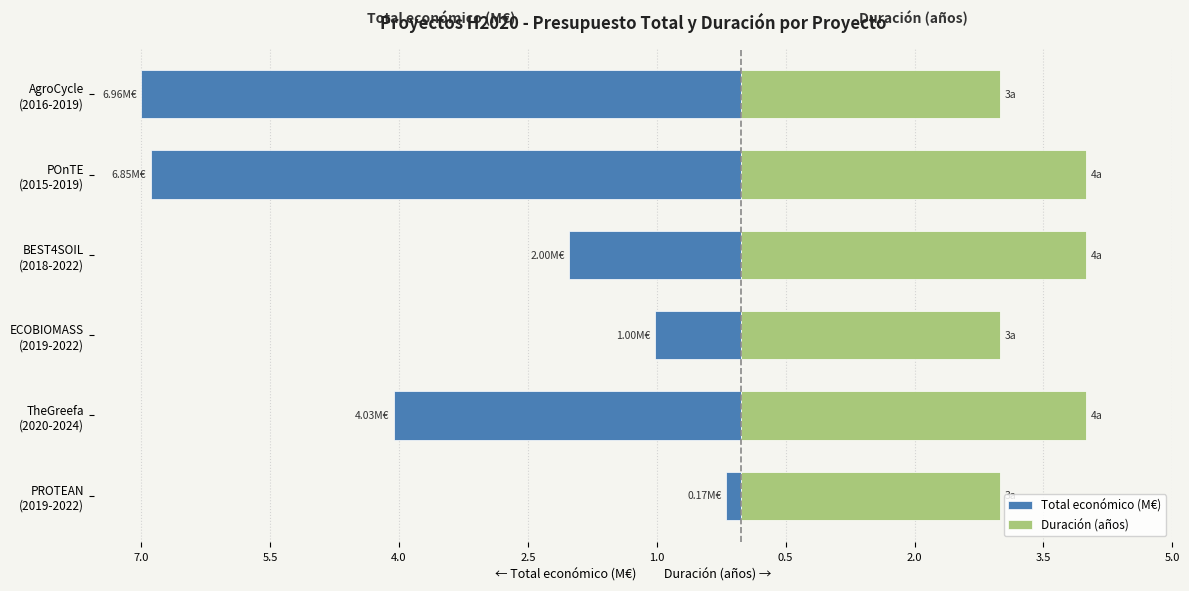

Rank the series at PROTEAN (2019-2022) from lowest to highest value.

Total económico (M€), Duración (años)